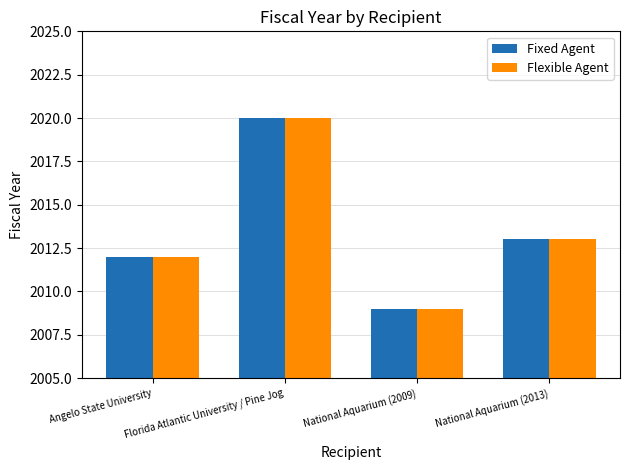

At which label does Flexible Agent reach its peak?

Florida Atlantic University / Pine Jog